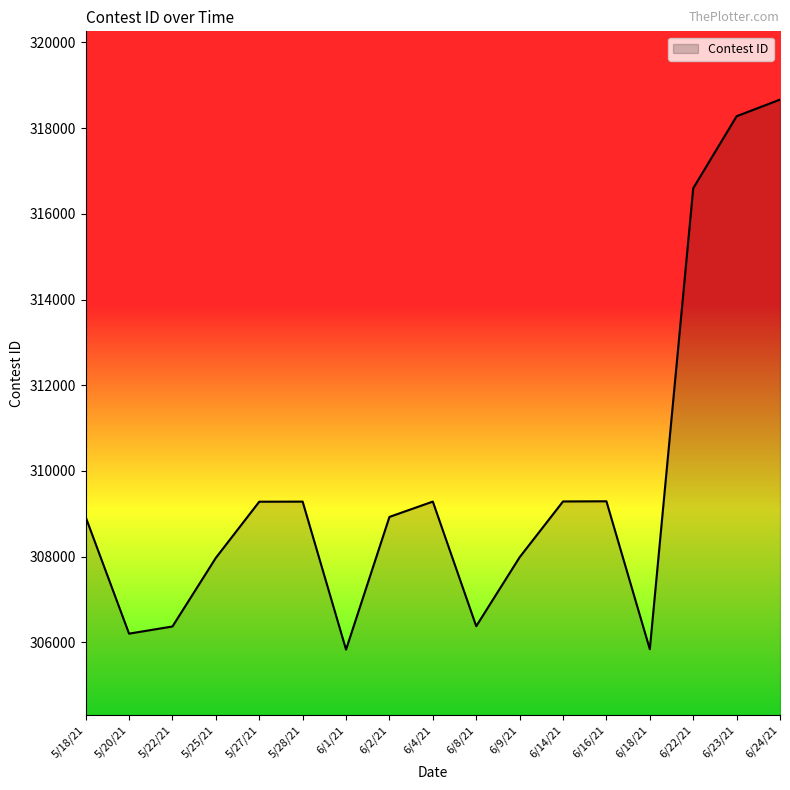

What is the smallest value displayed?

305831